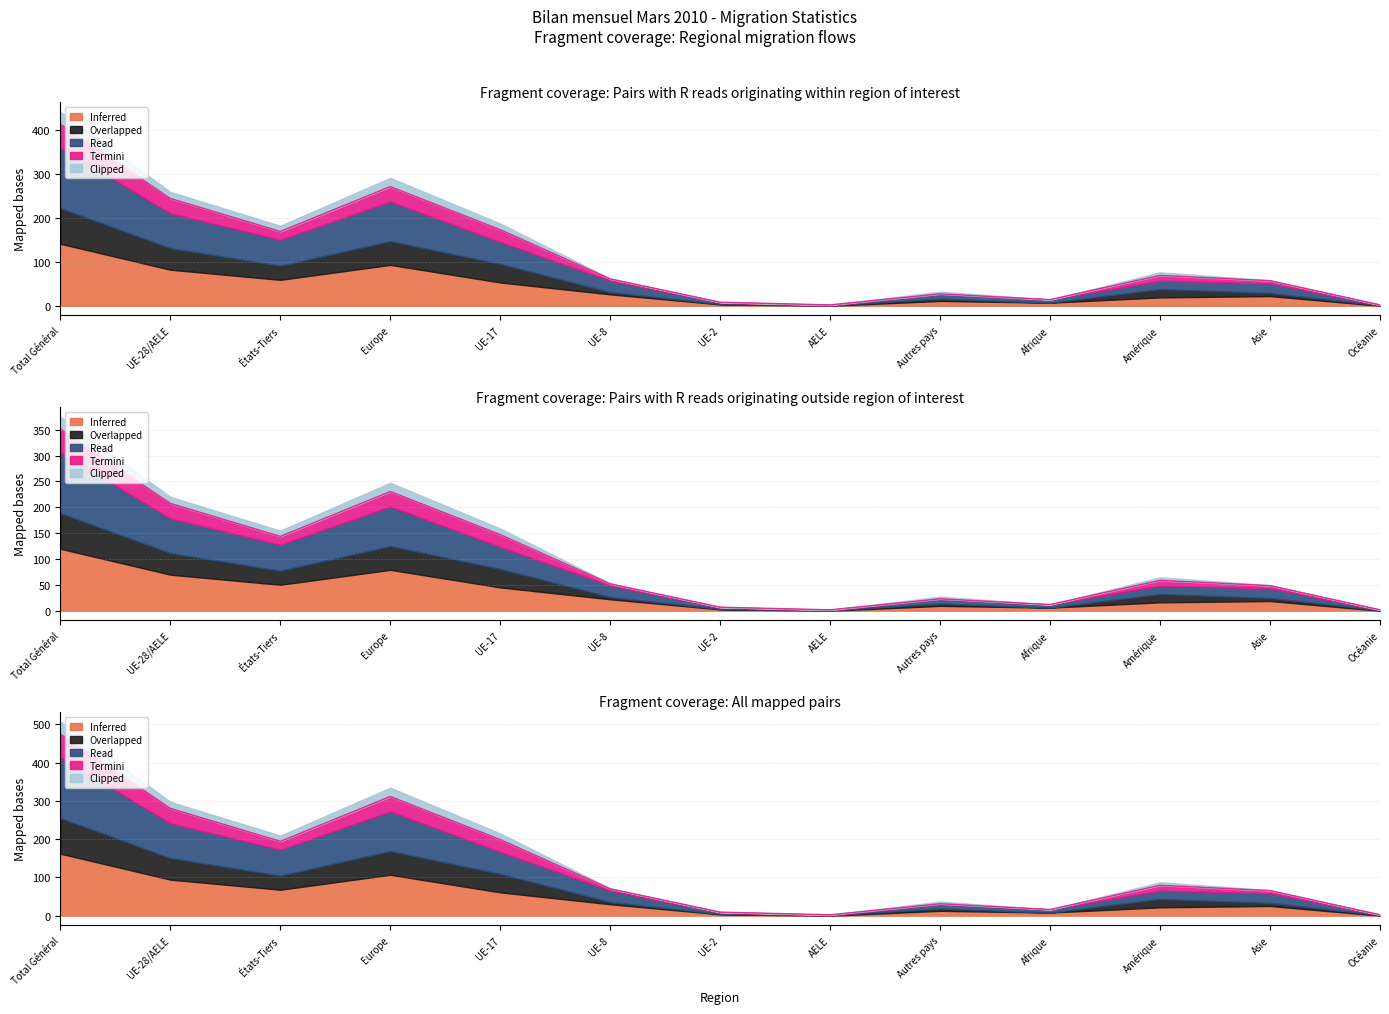

True or false: Read and Overlapped intersect in this chart.

False